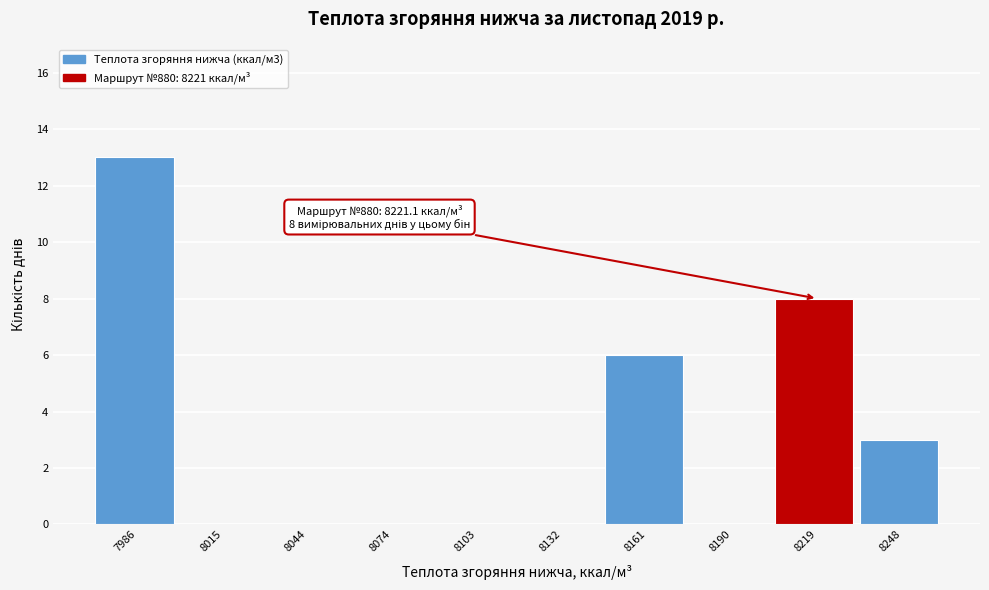

Over which range of the x-axis is the bar tallest?

7970 to 8000